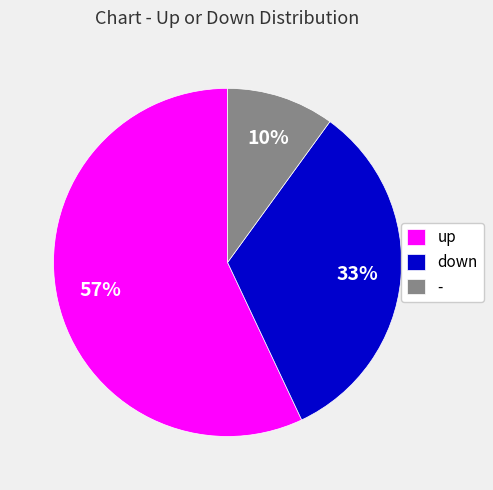

Which has a higher value, - or down?

down